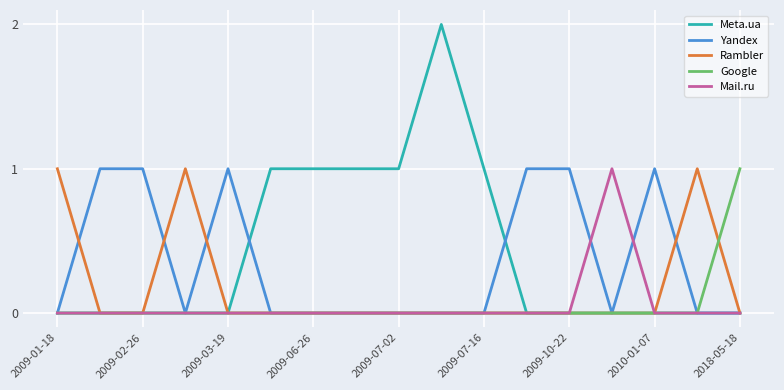

Which series has the widest spread of values?

Meta.ua